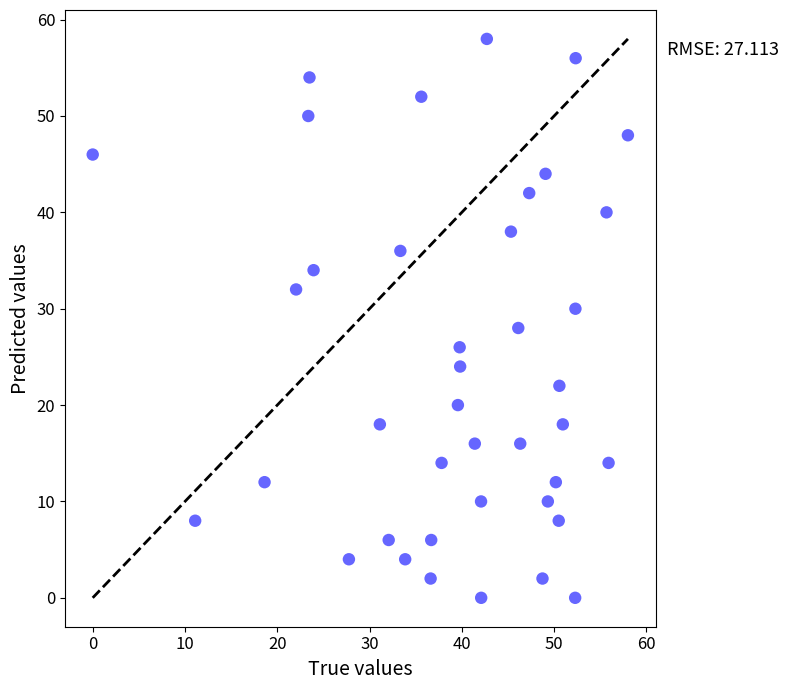

What is the range of Y values (max minus min)?

58